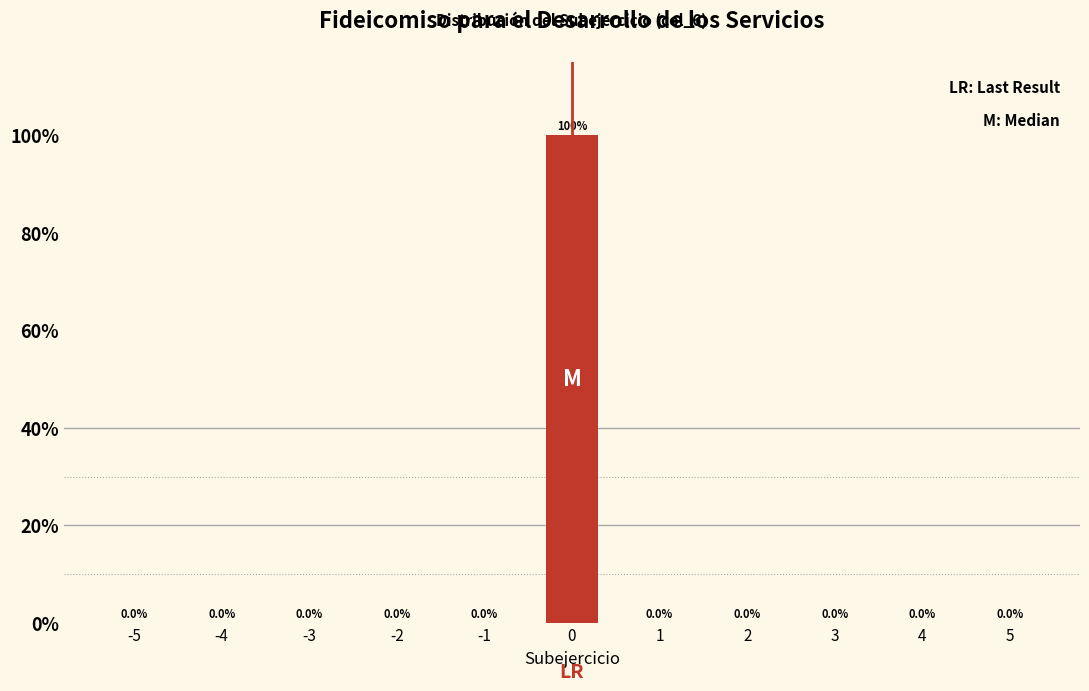

Reading left to right, what are all the values shown in this chart?

-5=0	-4=0	-3=0	-2=0	-1=0	0=100	1=0	2=0	3=0	4=0	5=0